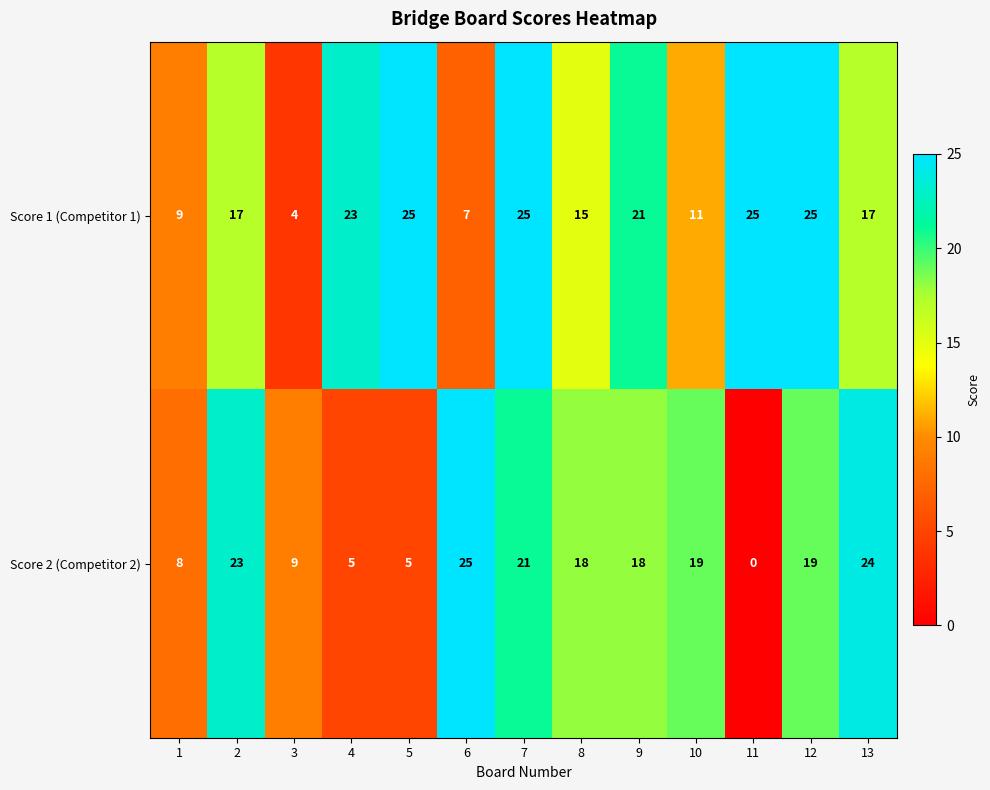

At which category is the sum across all series the highest?

7